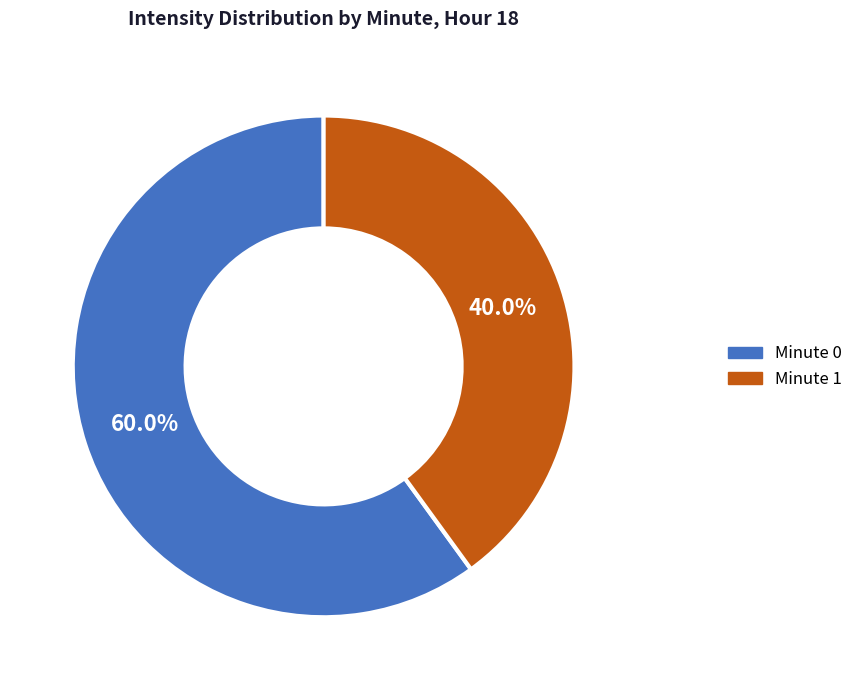

How many slices are in this pie chart?

2